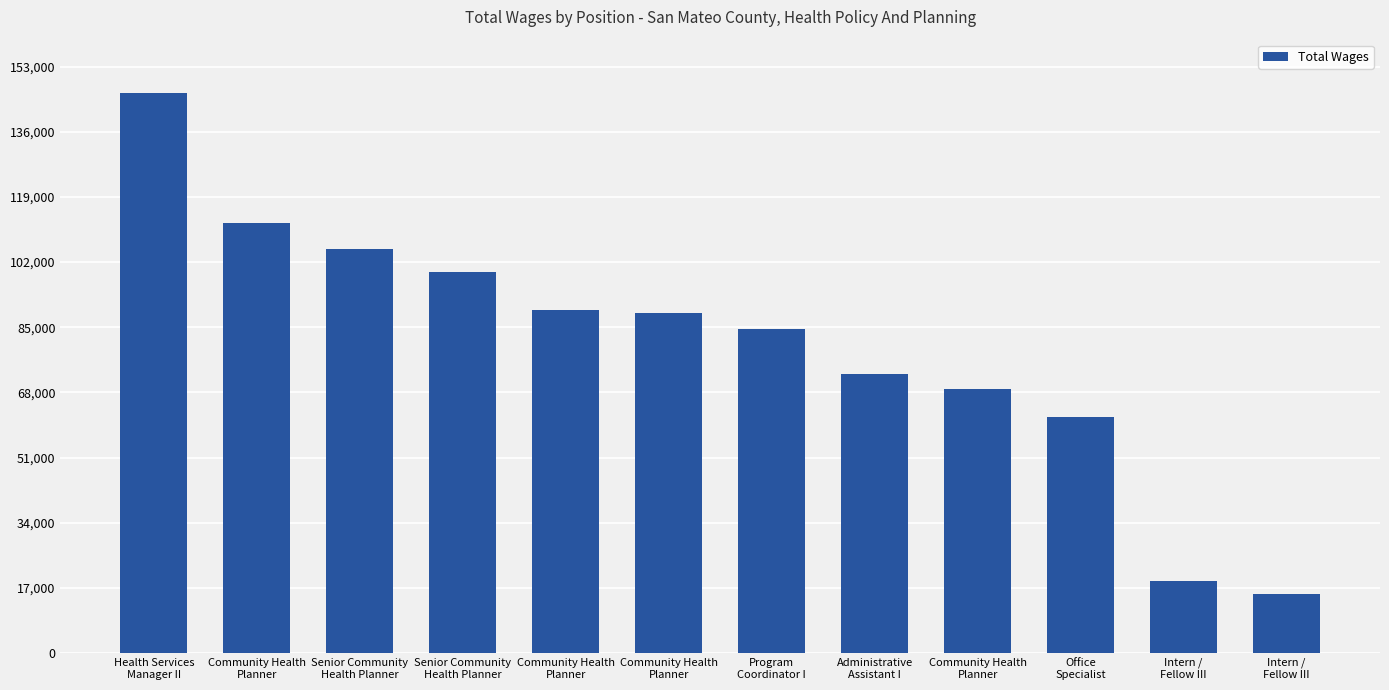

Is it true that the value at Senior Community
Health Planner is 105390?

True